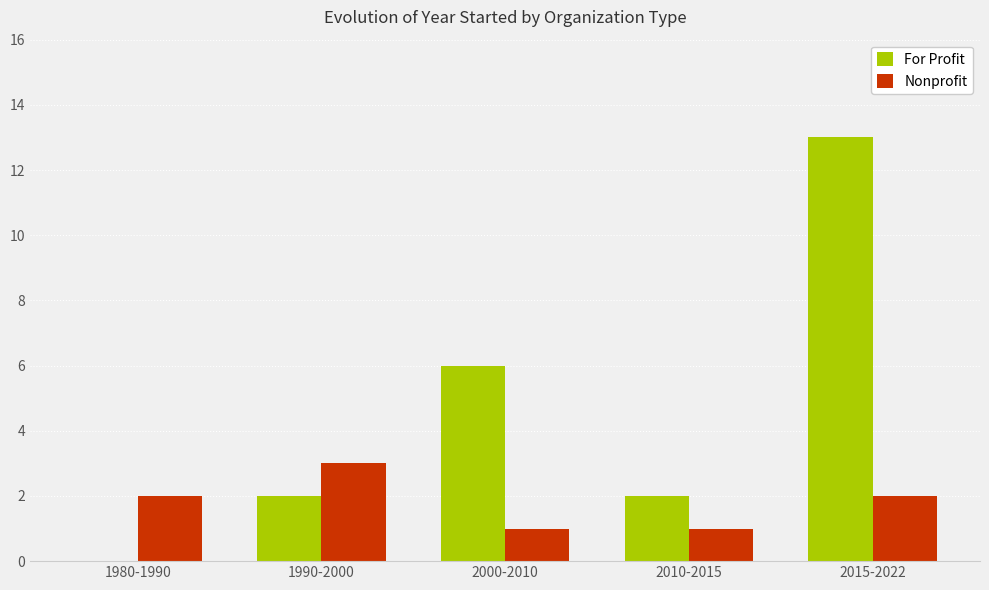

Reading right to left, list all the values displayed in this chart.

For Profit: 13	2	6	2	0
Nonprofit: 2	1	1	3	2